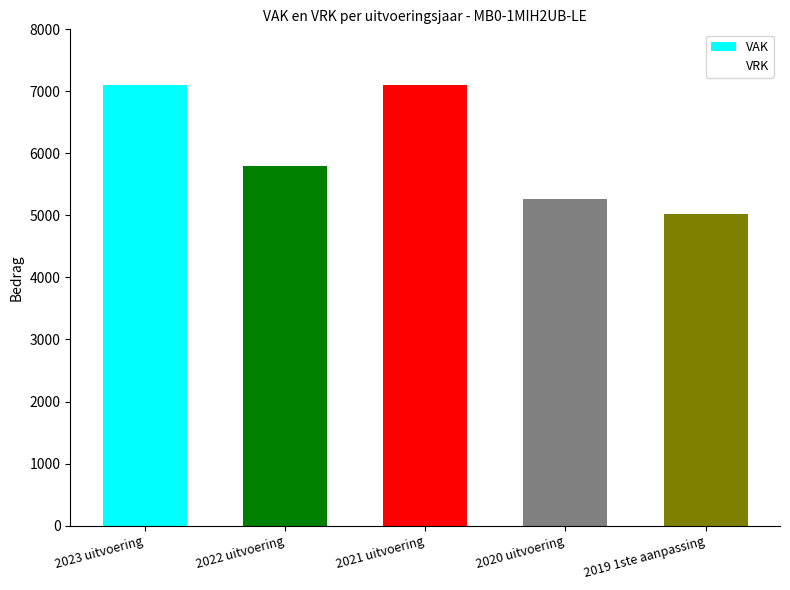

Which label corresponds to the smallest value in the chart?

2019 1ste aanpassing